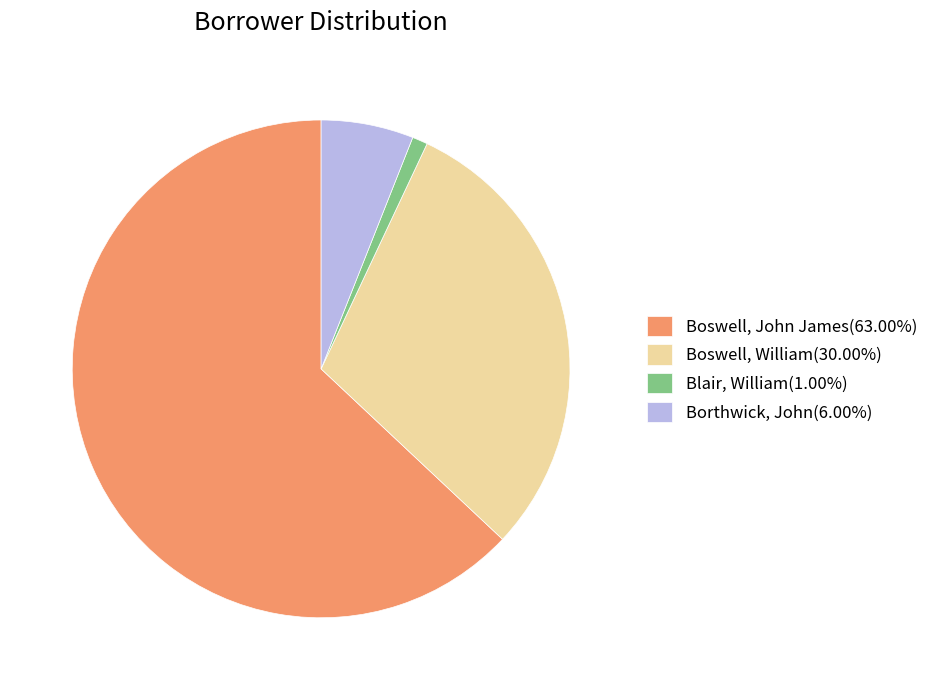

Which has a higher value, Boswell, John James or Boswell, William?

Boswell, John James